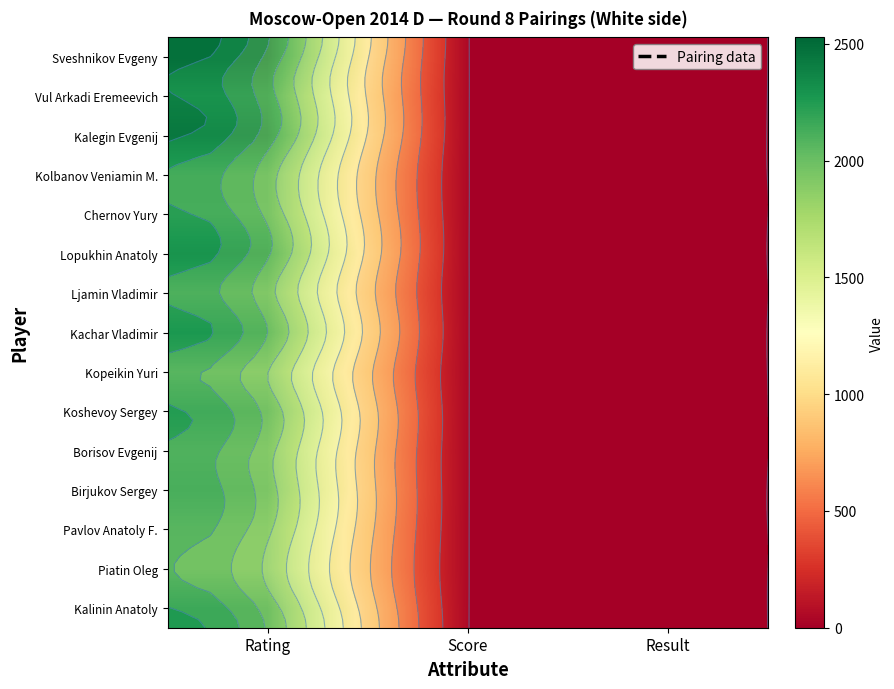

At which label is Kopeikin Yuri closest to 1025?

Score